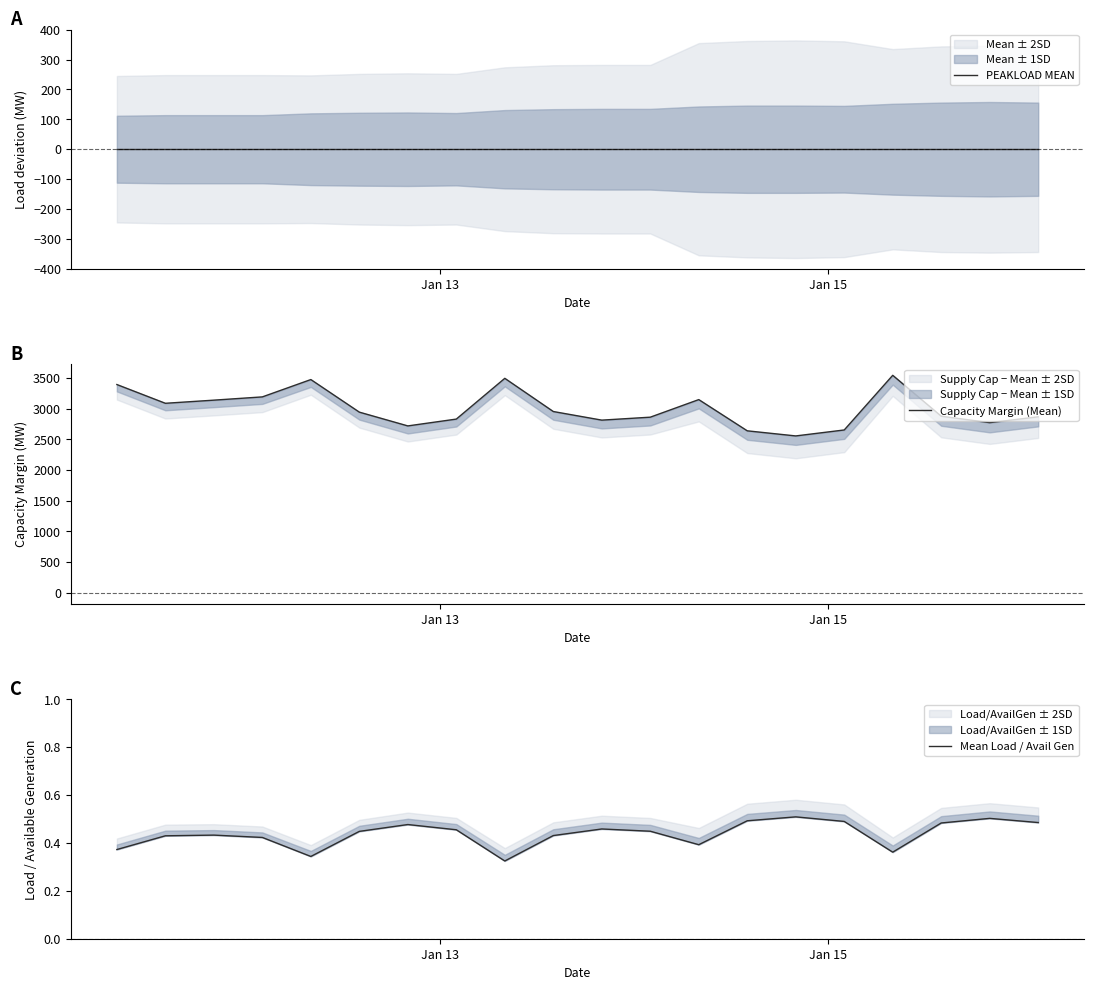

How many data points does each series have?

20